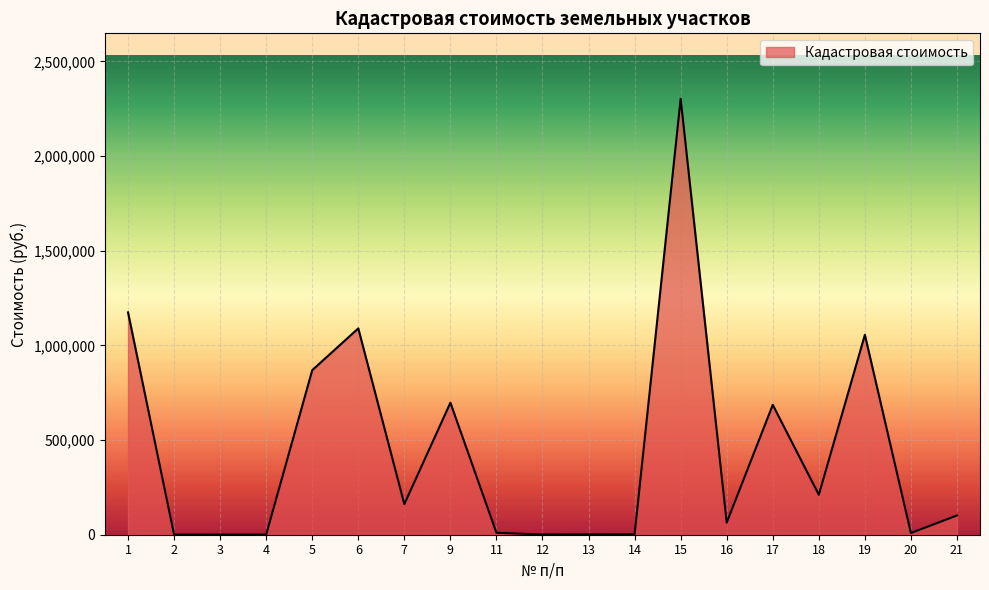

Between 19 and 7, which is larger?

19